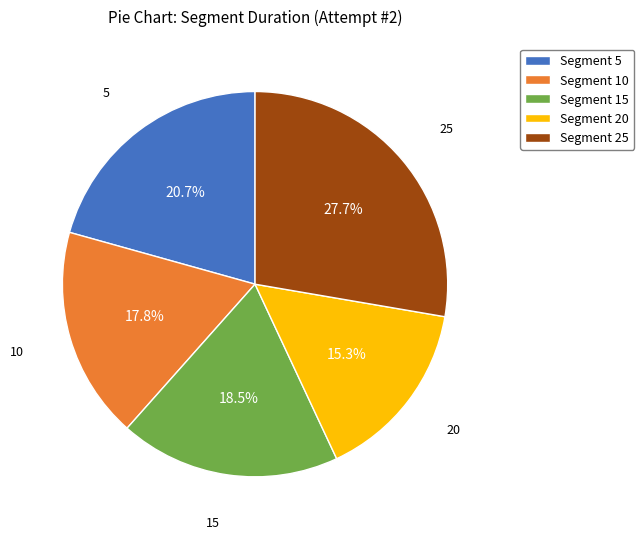

Do 10 and 5 together represent more than half of the pie?

No